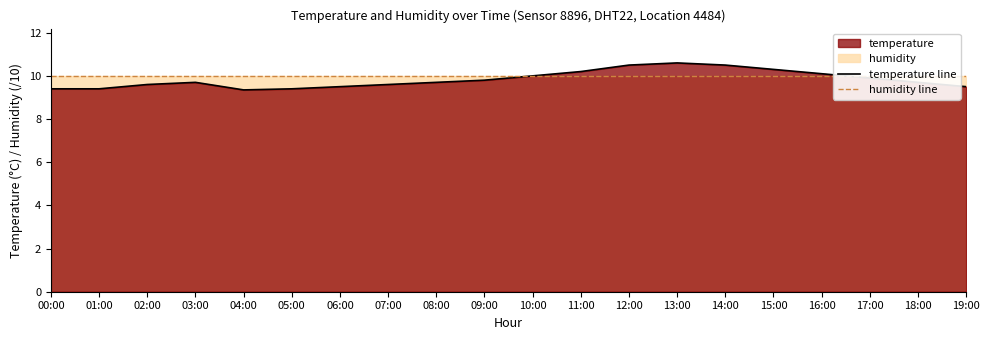

Which category has the highest value across all series?

13:00